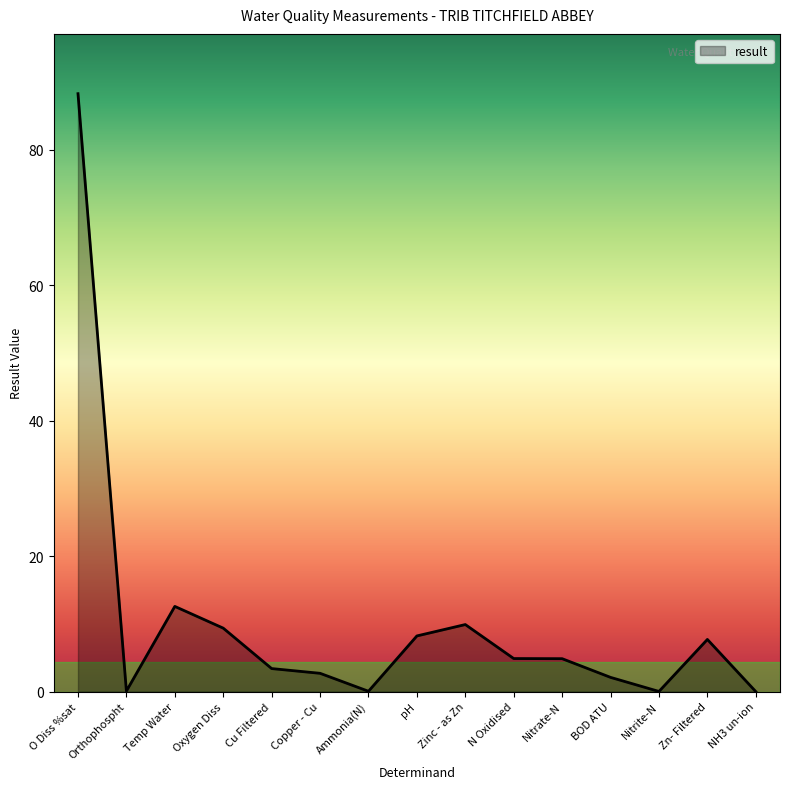

What position from the right is Zinc - as Zn?

7